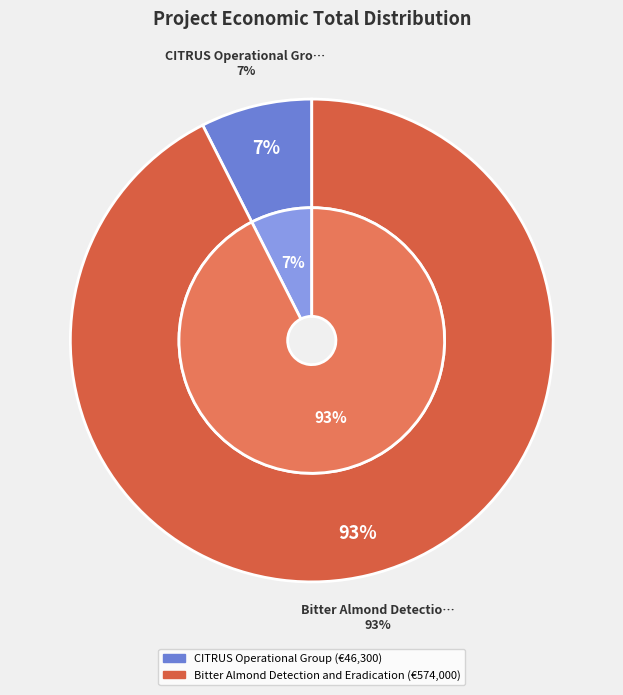

Rank the categories by value from lowest to highest.

CITRUS Operational Group, Bitter Almond Detection and Eradication